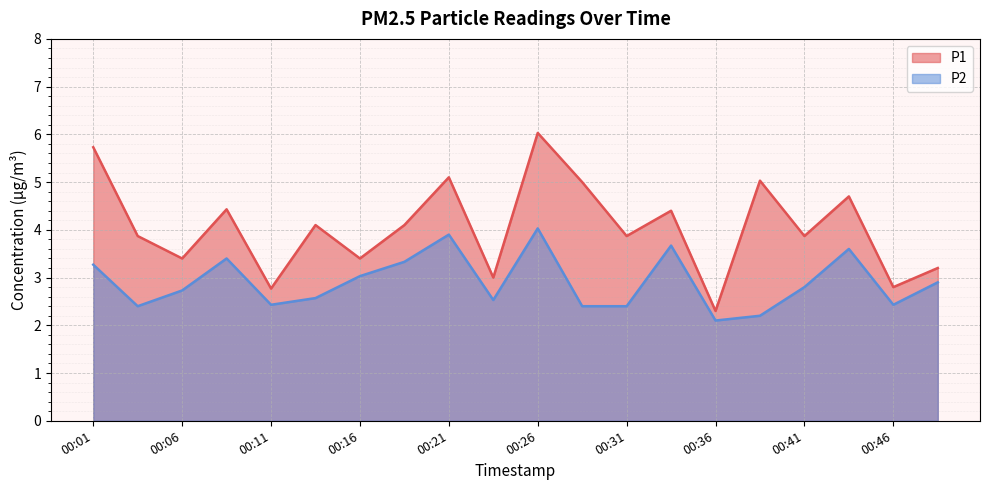

Which series changed the most between 00:31 and 00:33?

P2